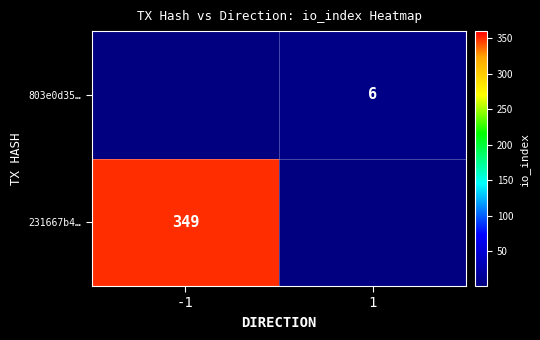

The 803e0d35… series shows 6 at 1. True or false?

True